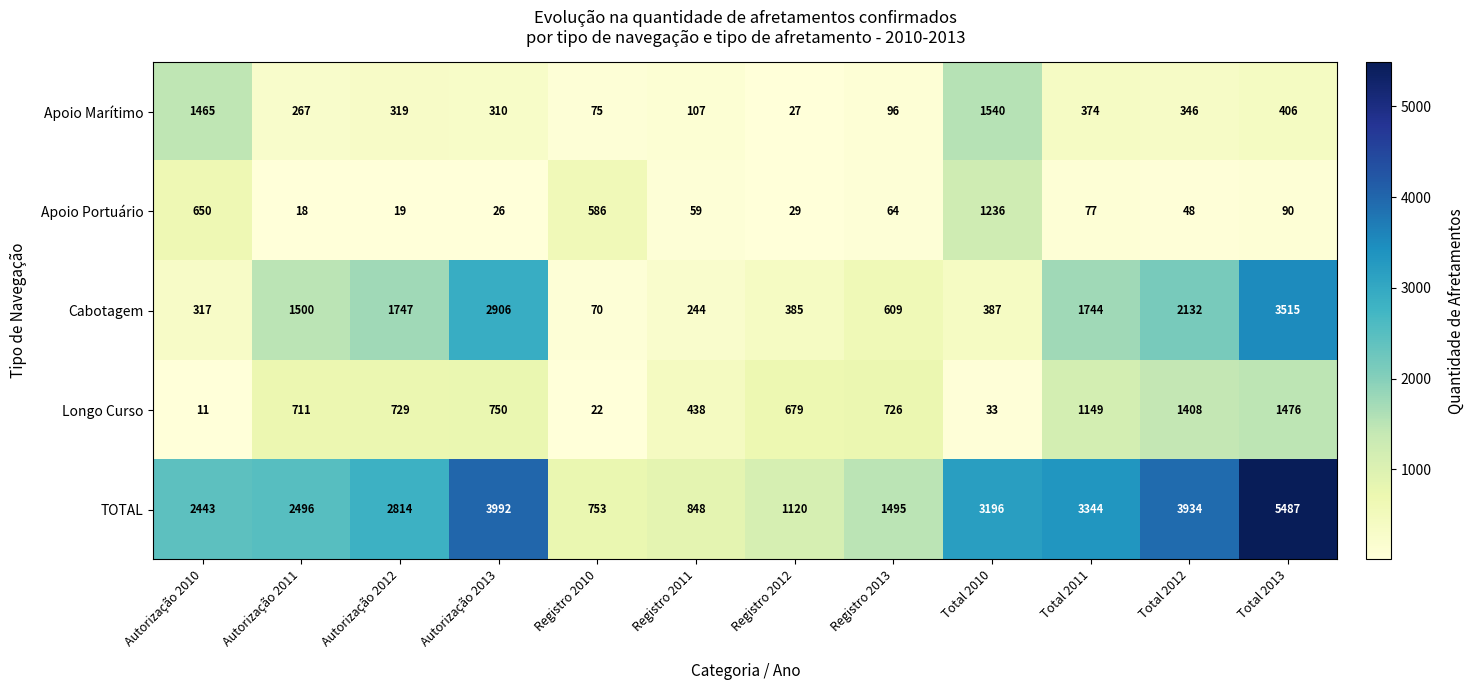

What is the difference between the second highest and minimum values in the TOTAL series?

3239